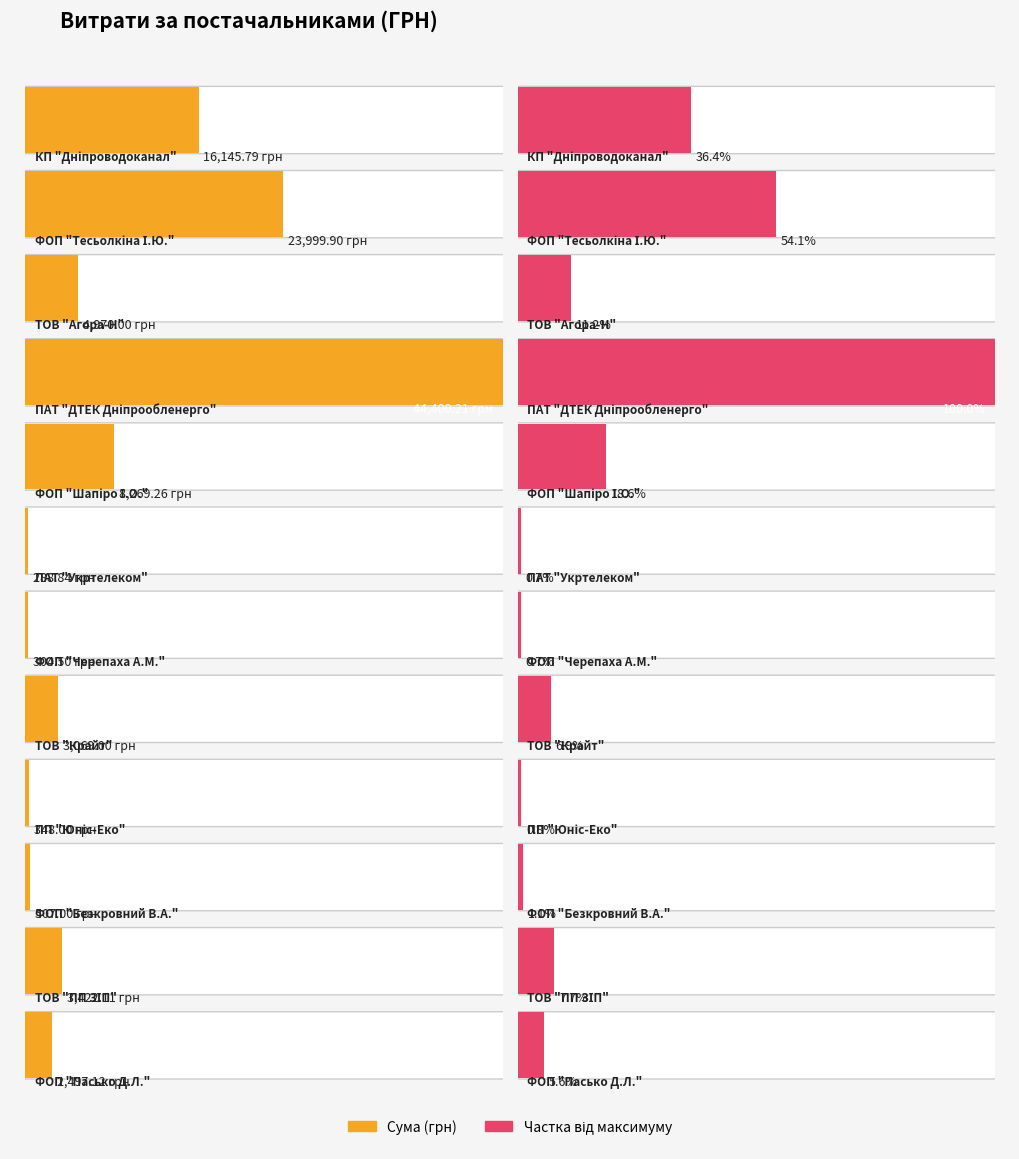

How many categories are shown in the chart?

12